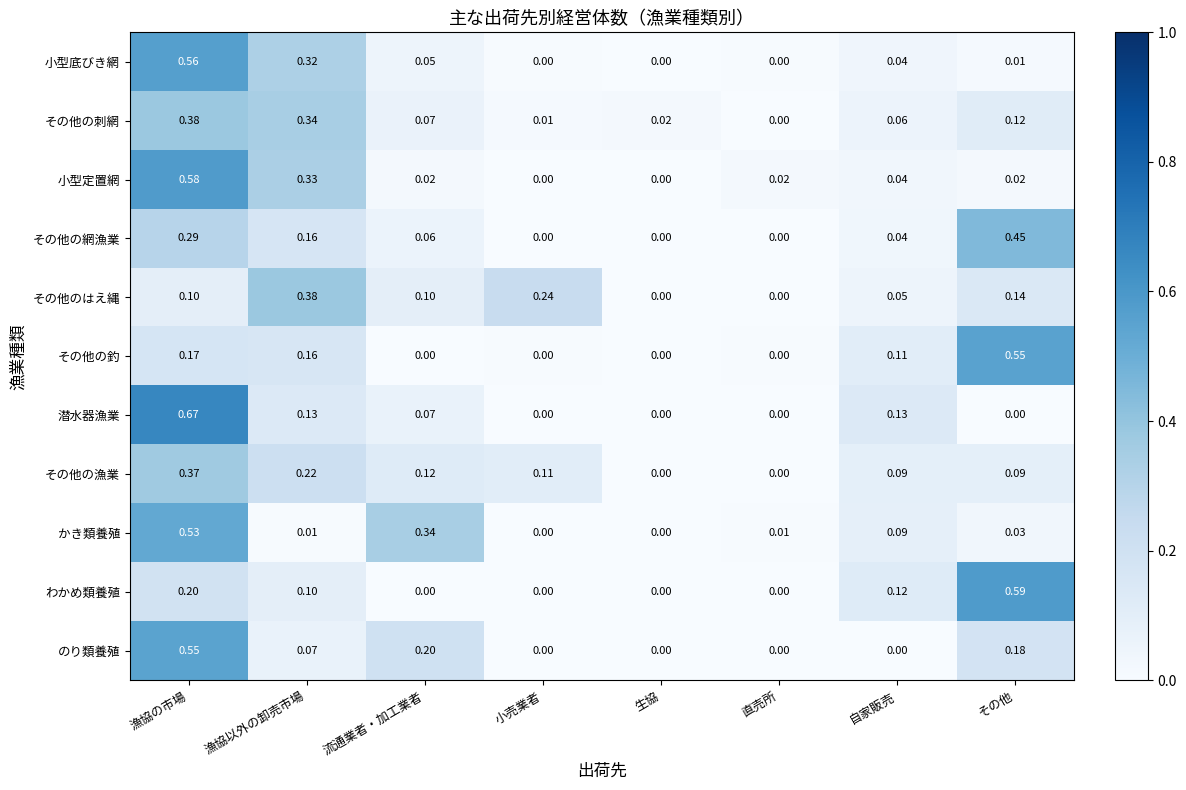

Count the number of data series in this chart.

11